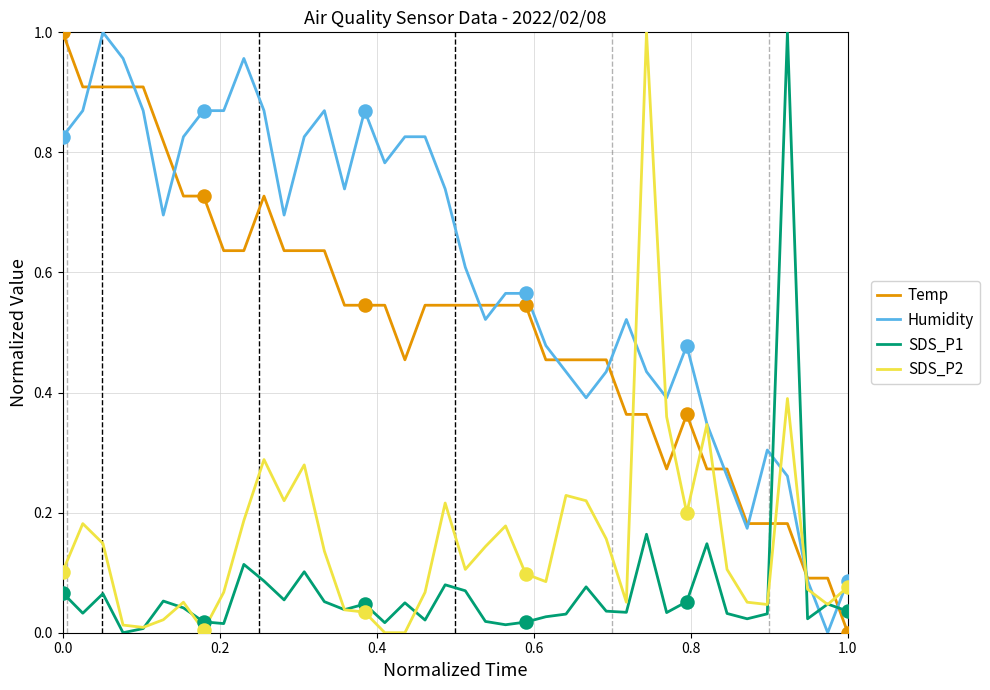

Which series has the largest total across all categories?

Humidity